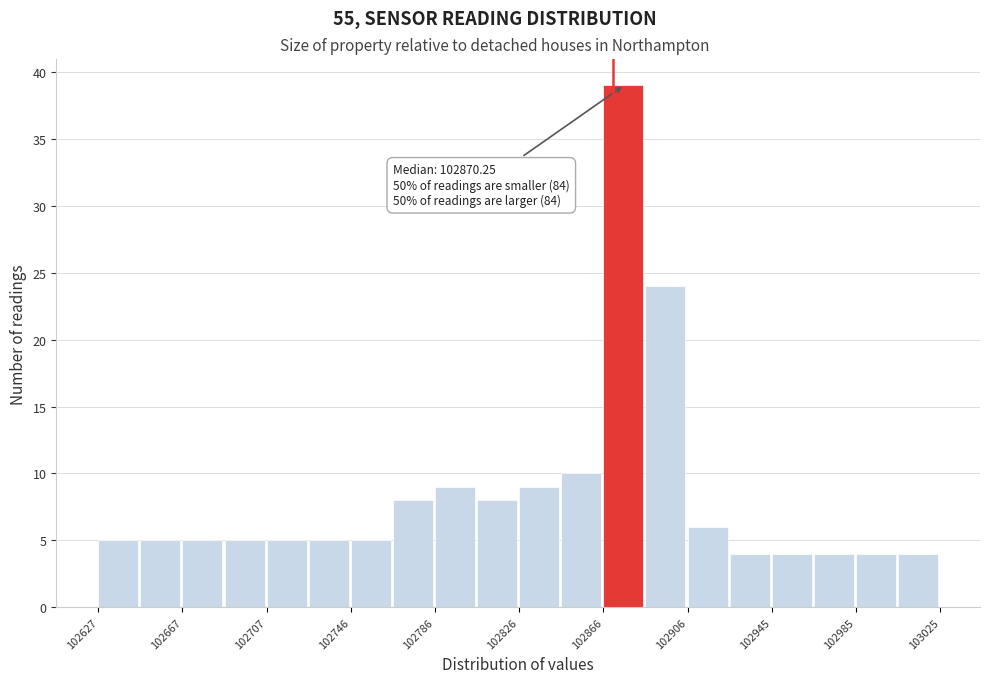

Read against the x-axis, roughly where is the centre of the tallest bar?

102875